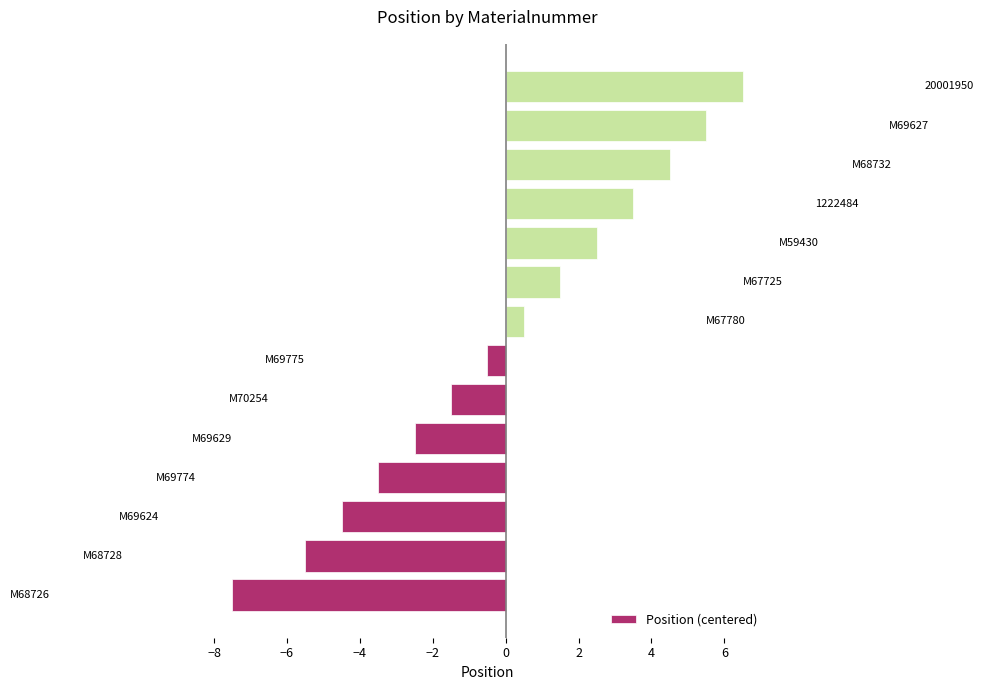

What is the difference between the maximum and minimum values?

14.0